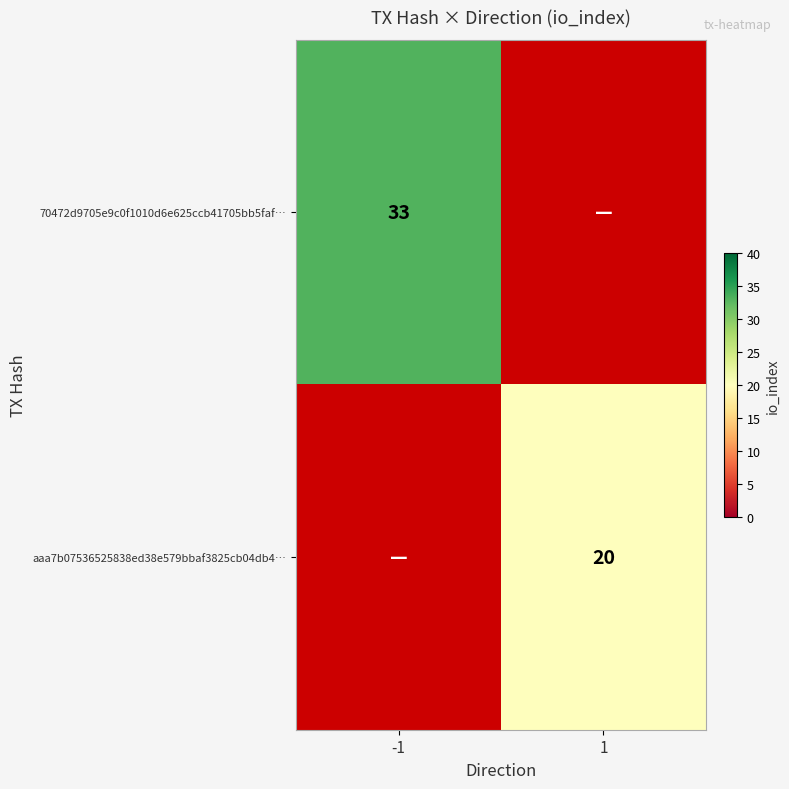

Is it true that 70472d9705e9c0f1010d6e625ccb41705bb5faf… equals 21 at -1?

False